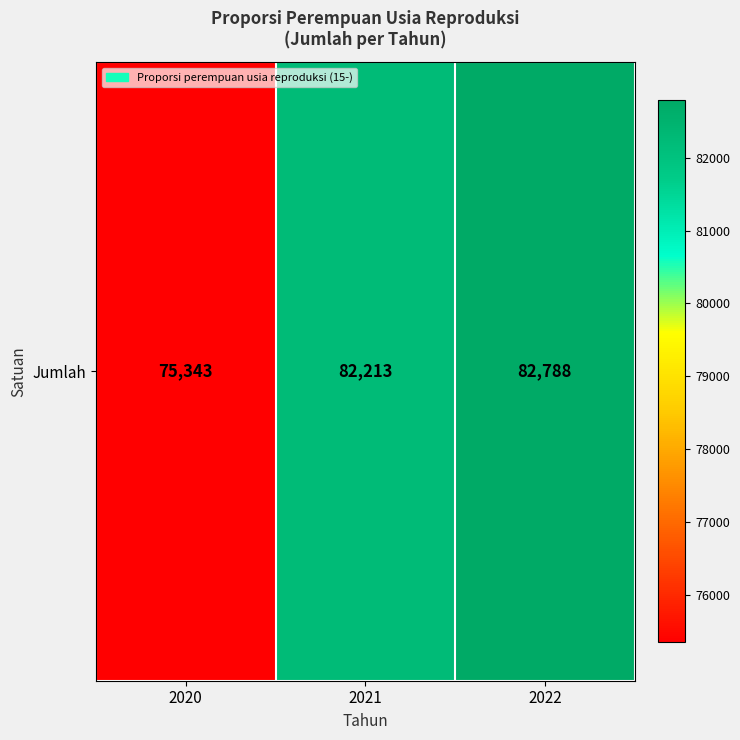

Approximately how many times larger is the value at 2022 compared to 2020?

1.1